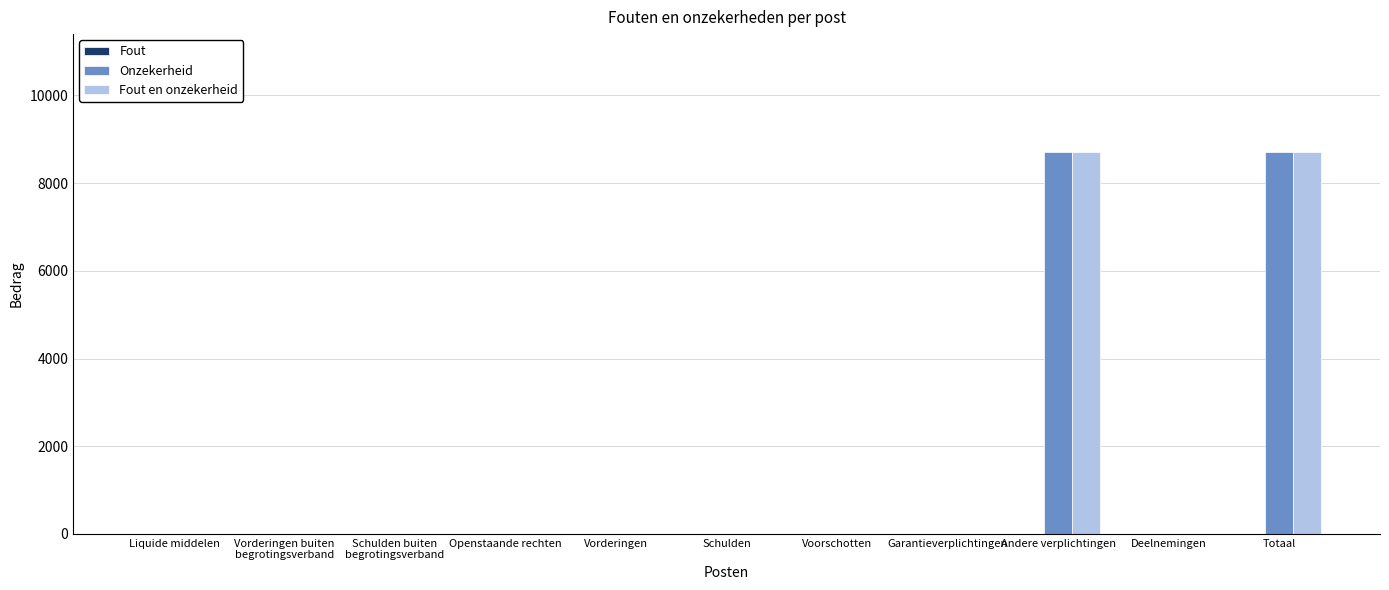

What is the total value across all series at Totaal?

17436